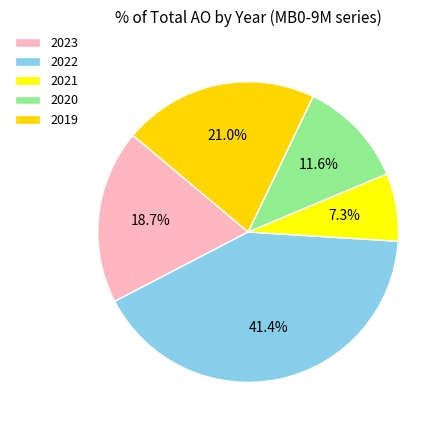

What is the ratio of the value at 2022 to the value at 2020?

3.6